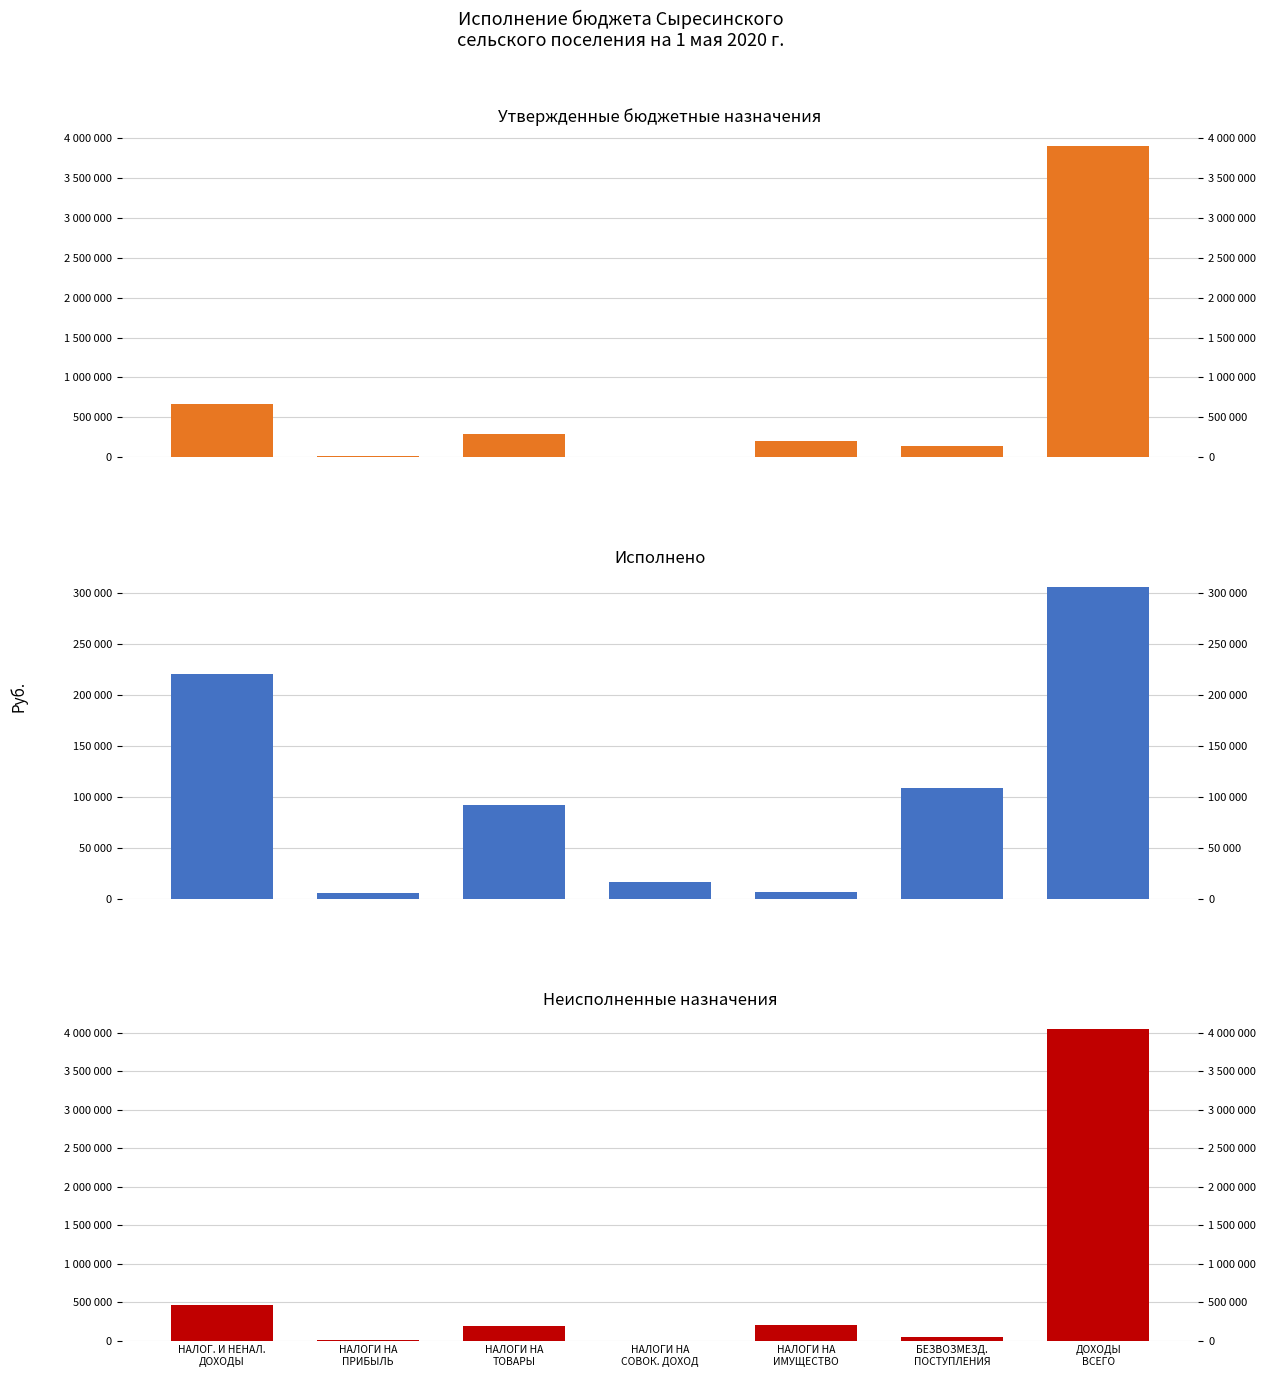

How many values in the Неисполненные назначения series exceed 194964?

4